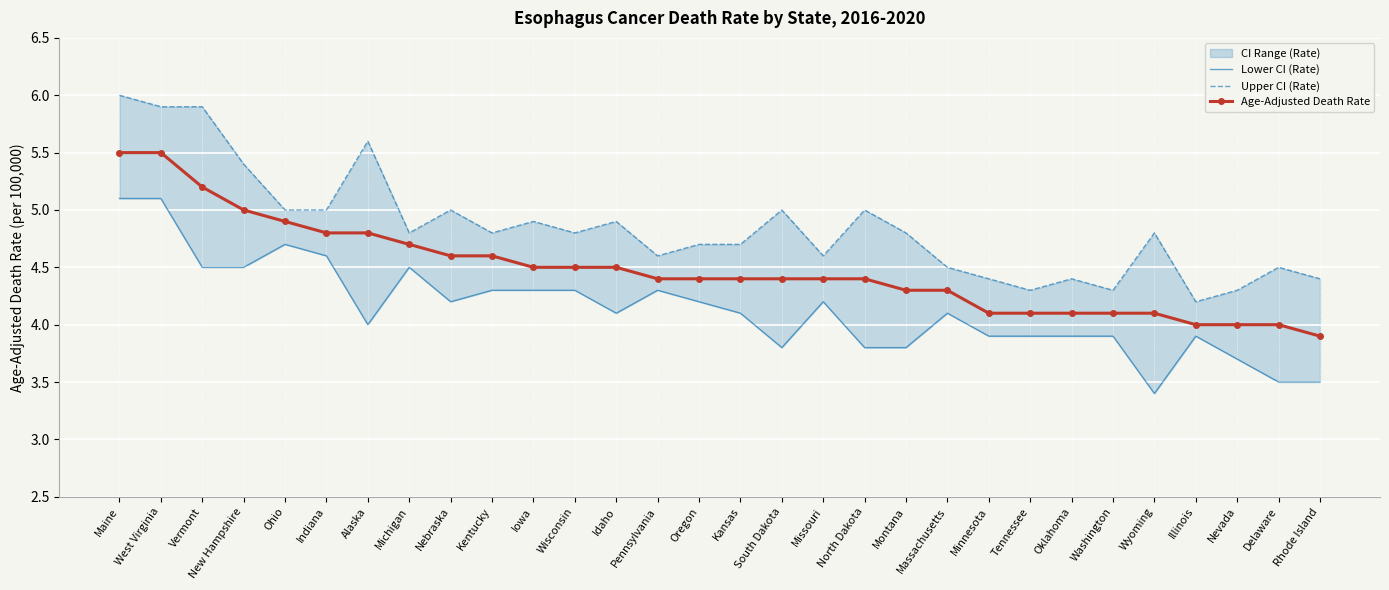

How many values in the Lower CI (Rate) series are below 4?

12